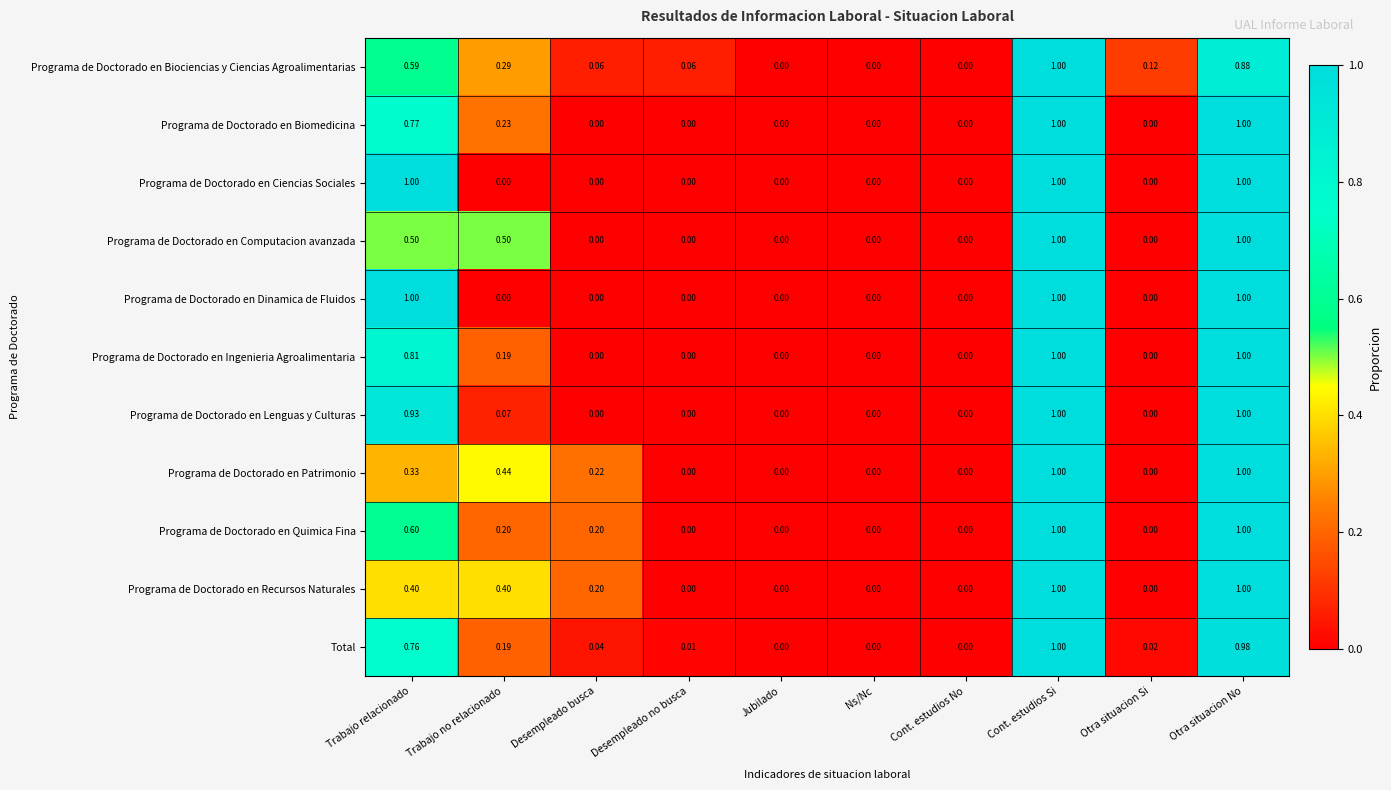

At which category is the sum across all series the highest?

Cont. estudios Si